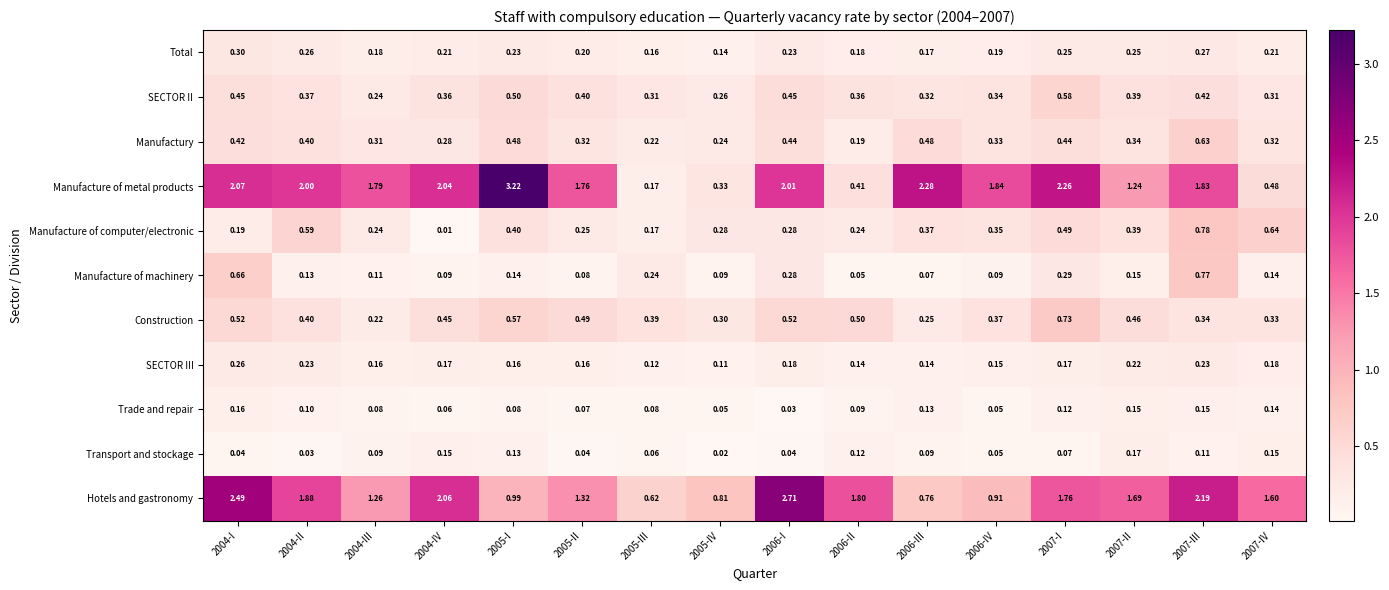

Is the value of SECTOR II at 2005-I greater than the value of SECTOR III at 2007-II?

Yes